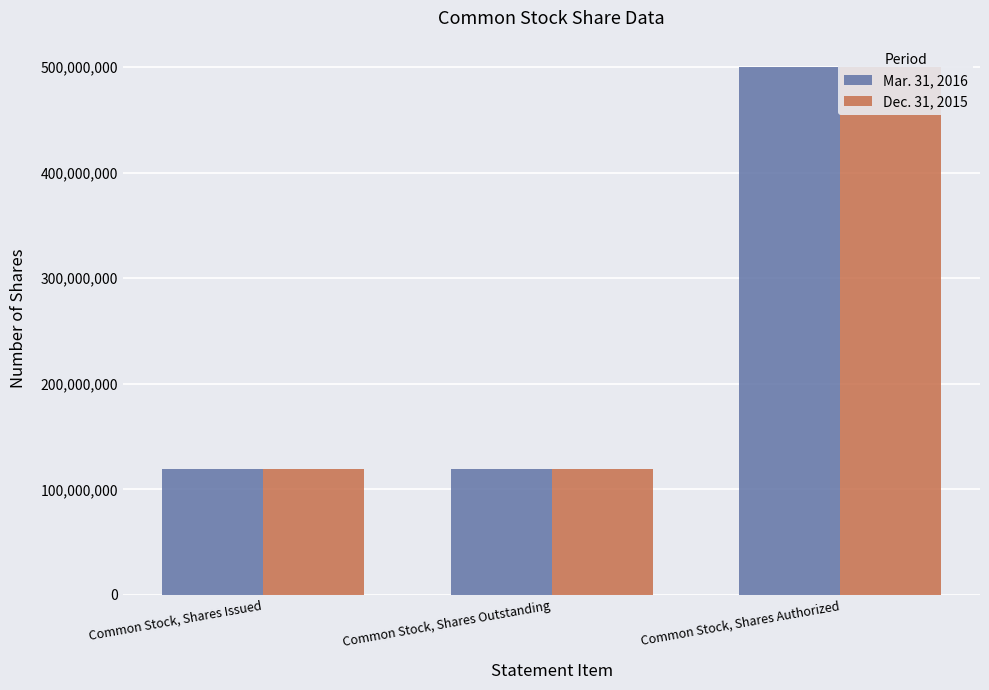

Are the bars grouped side by side (vs. stacked)?

Yes